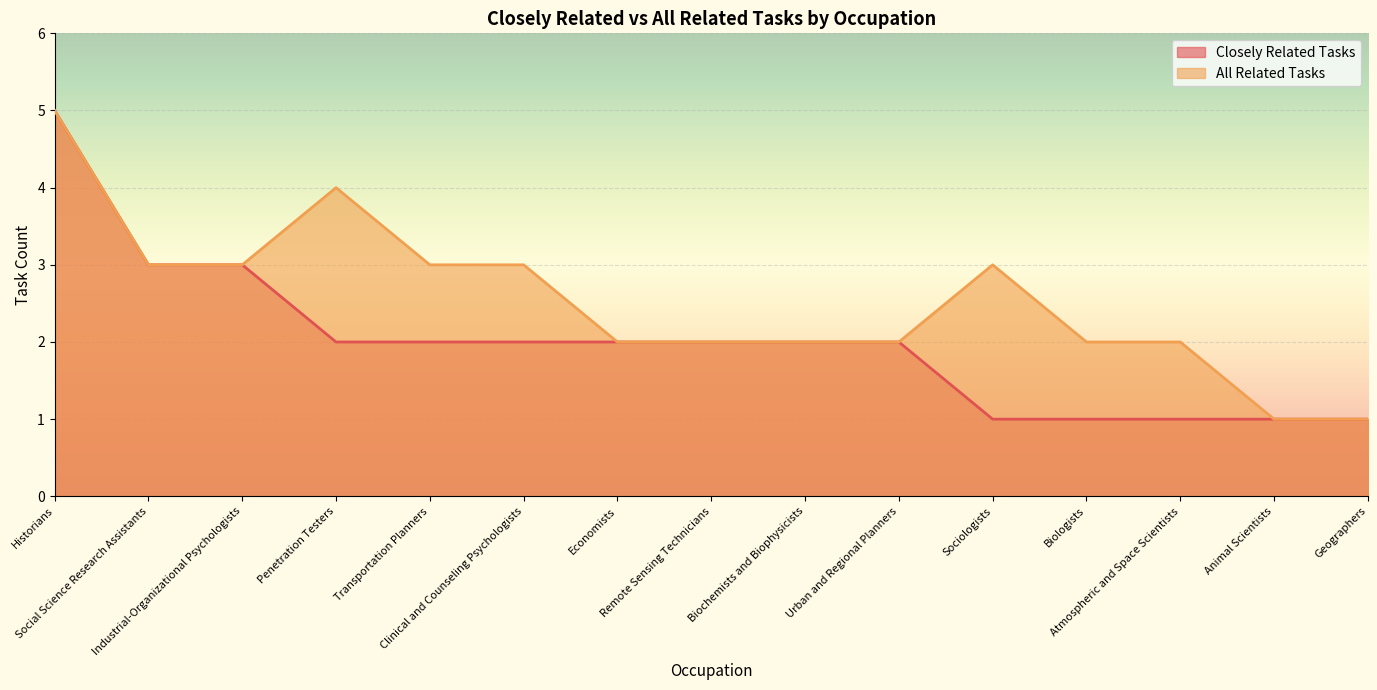

Is it true that All Related Tasks equals 2 at Biologists?

True